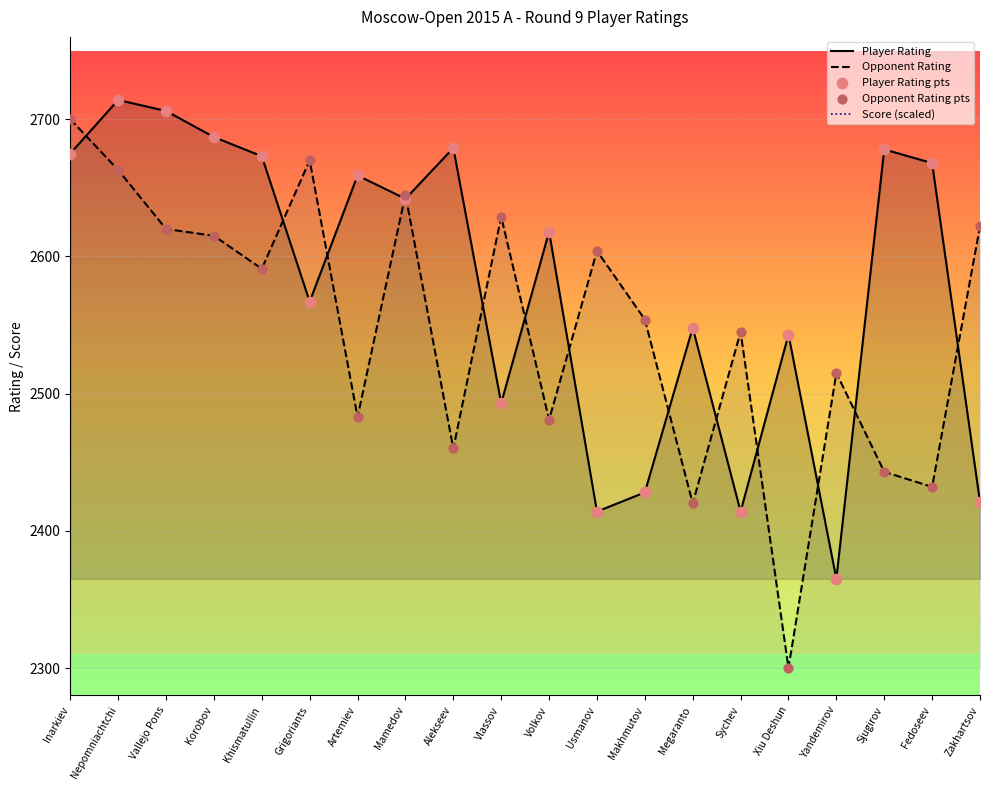

Is the value of Player Rating at Grigoriants greater than the value of Opponent Rating at Sychev?

Yes